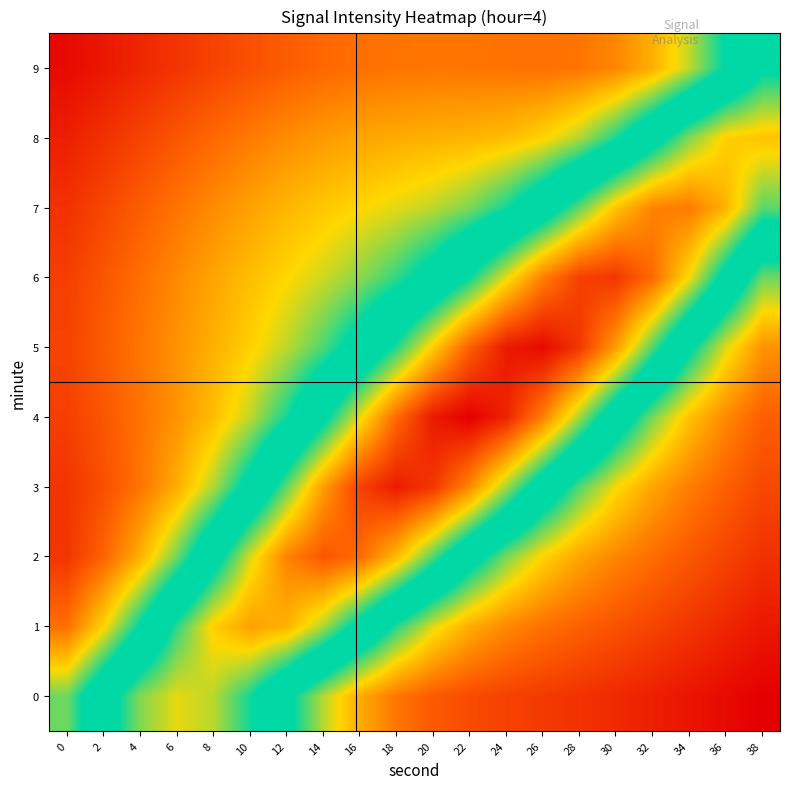

At which category is the sum across all series the highest?

20